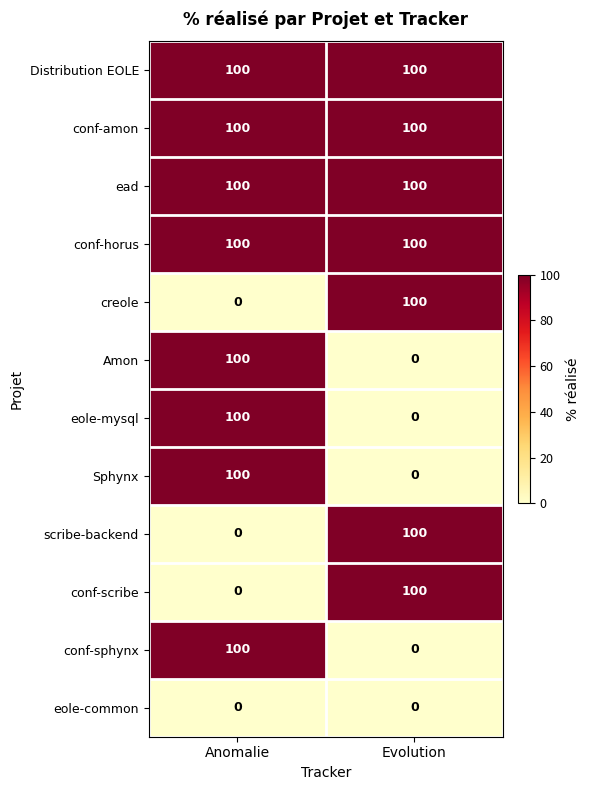

At which label does Amon reach its peak?

Anomalie